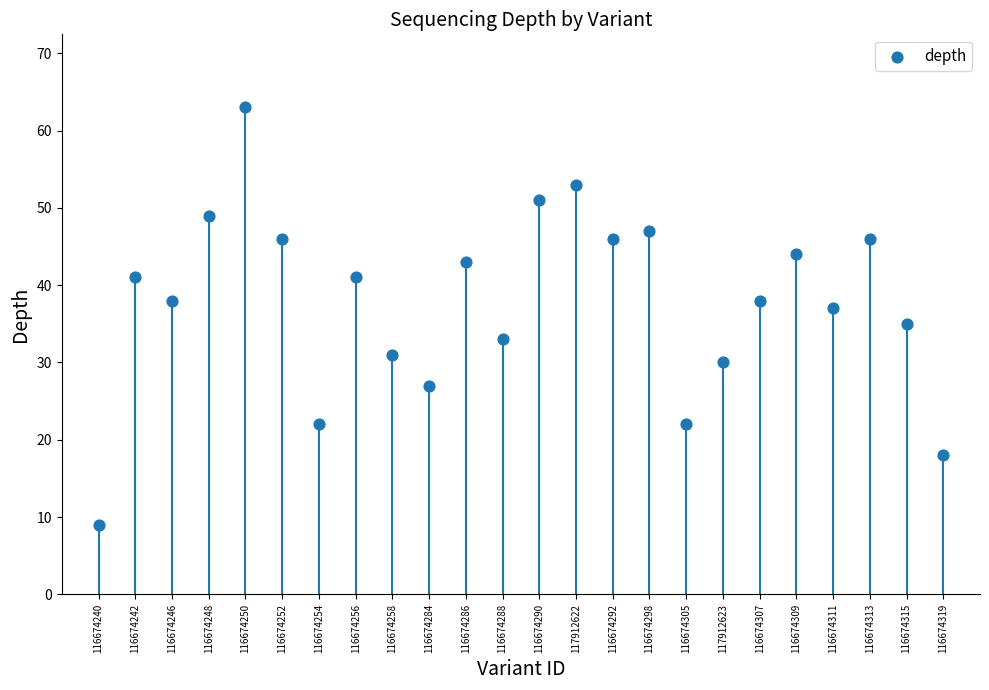

What is the range of Y values (max minus min)?

54